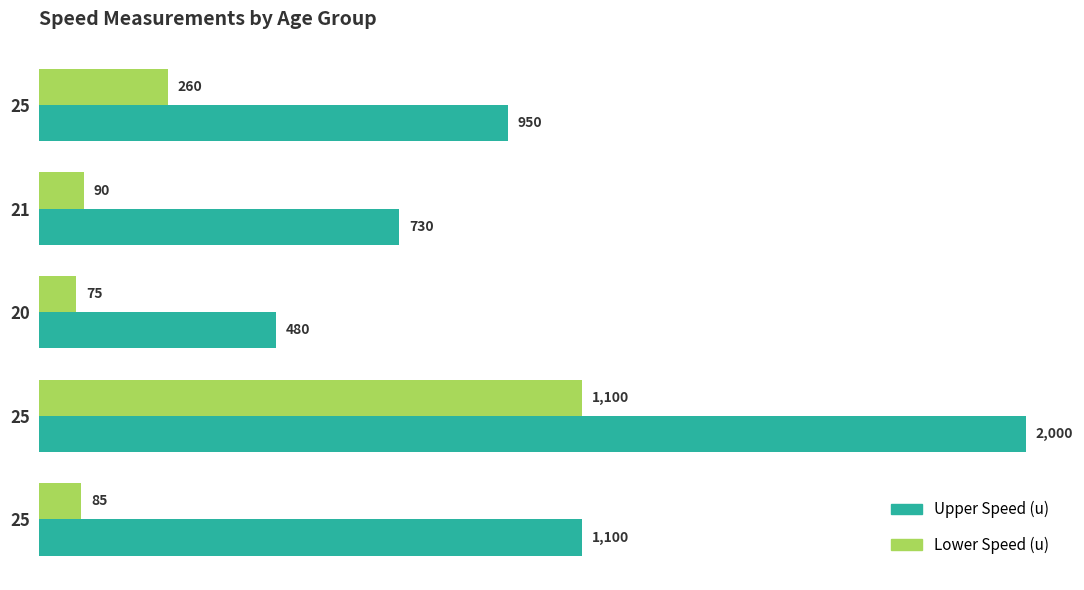

How many series are shown in this chart?

2